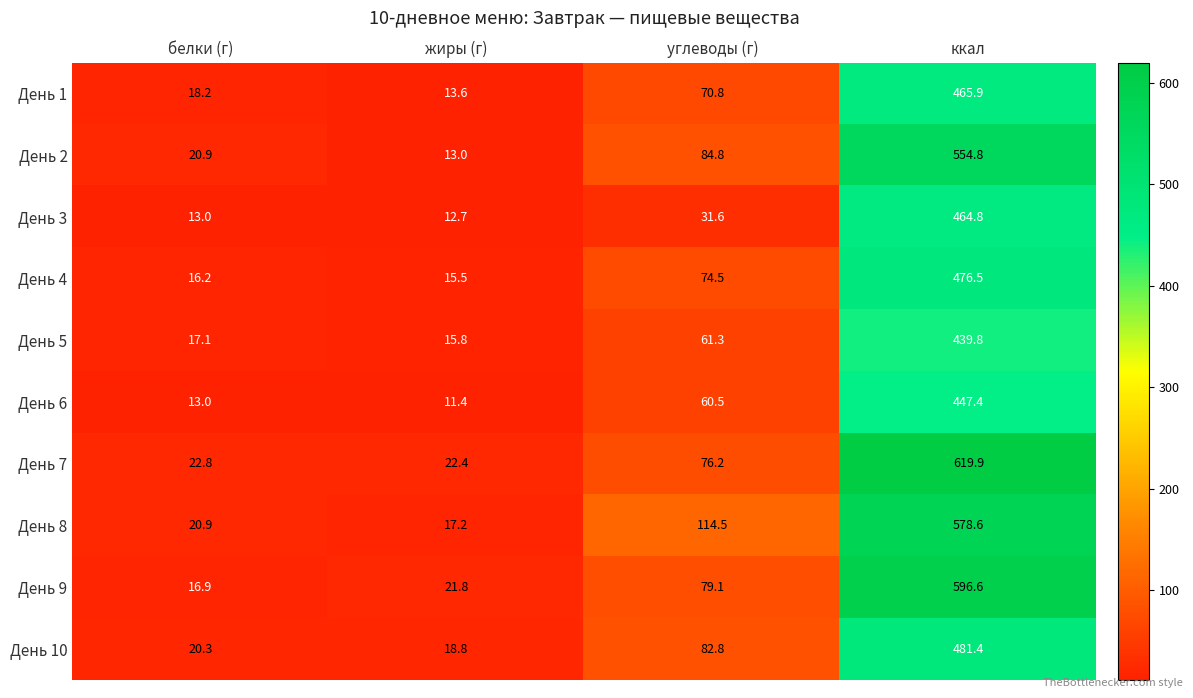

Rank the categories by День 7 value from highest to lowest.

ккал, углеводы (г), белки (г), жиры (г)